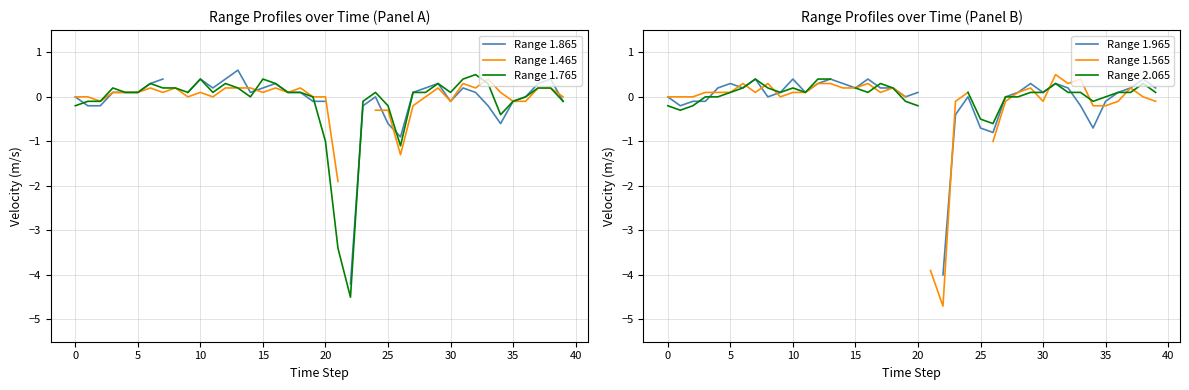

Between 20 and 39, which is larger?

20